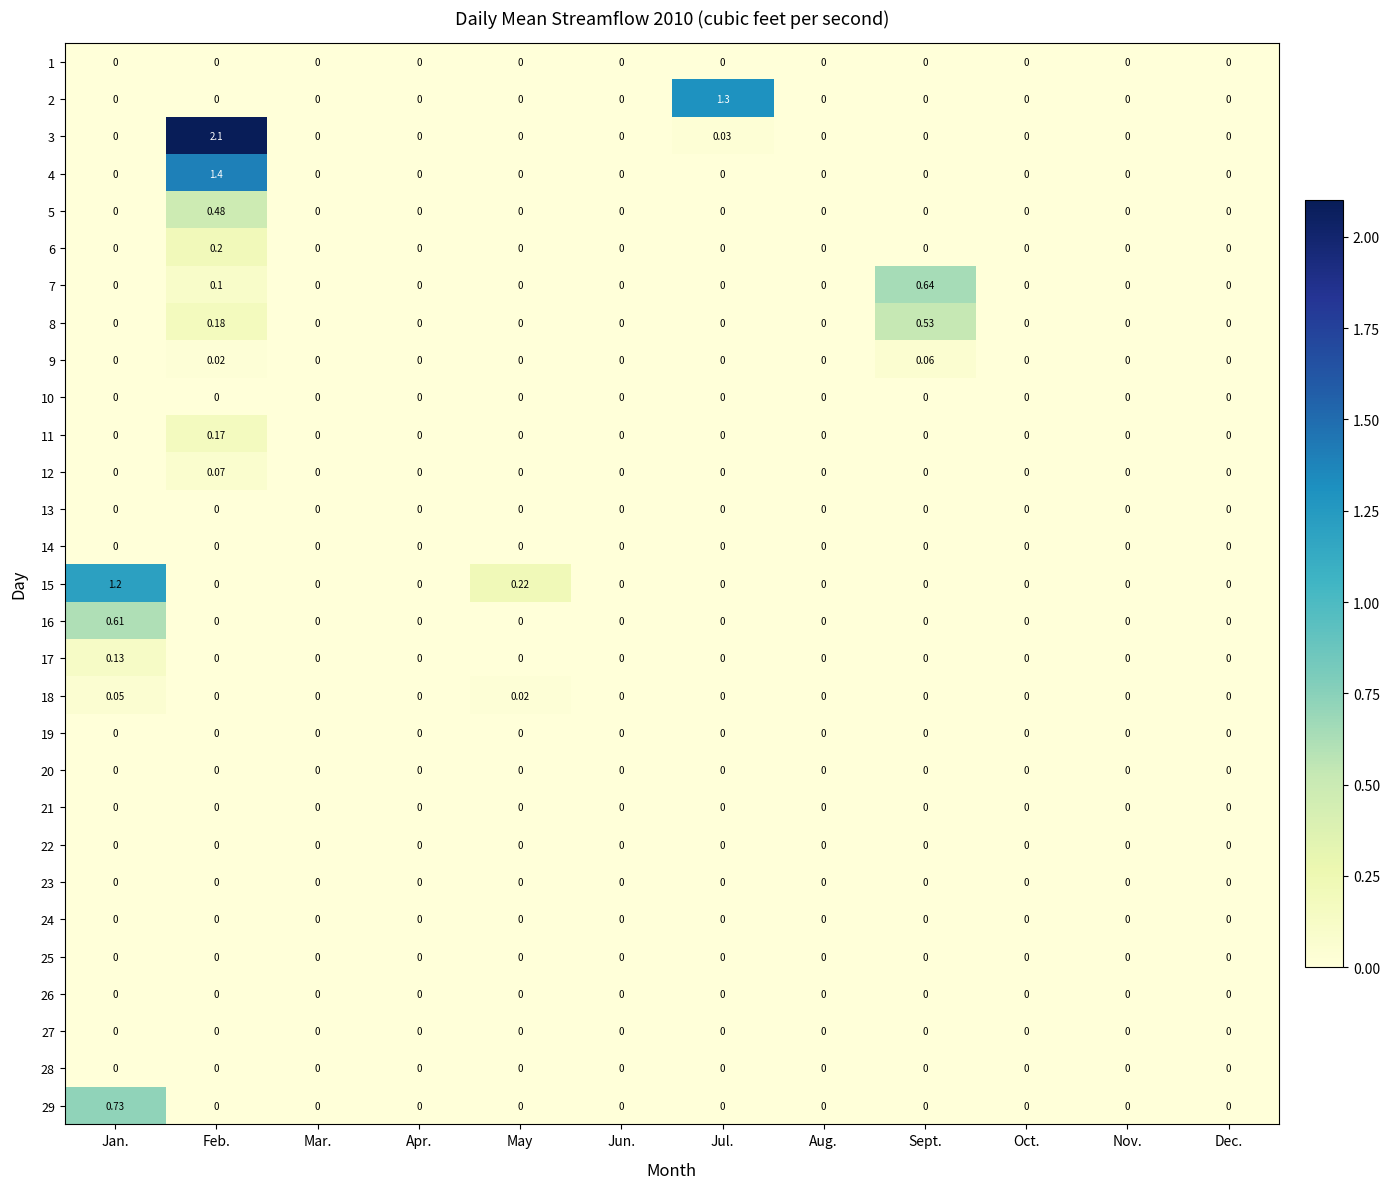

Which label corresponds to the largest value in the chart?

Feb.